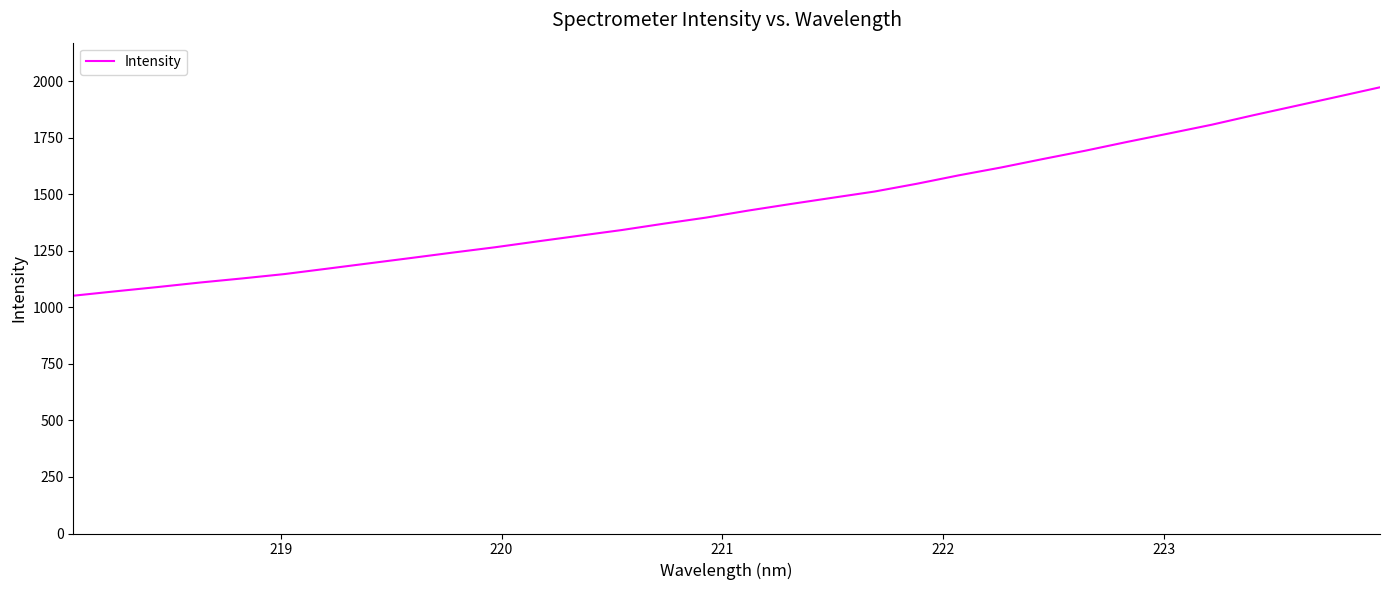

What is the minimum value shown in the chart?

1051.7